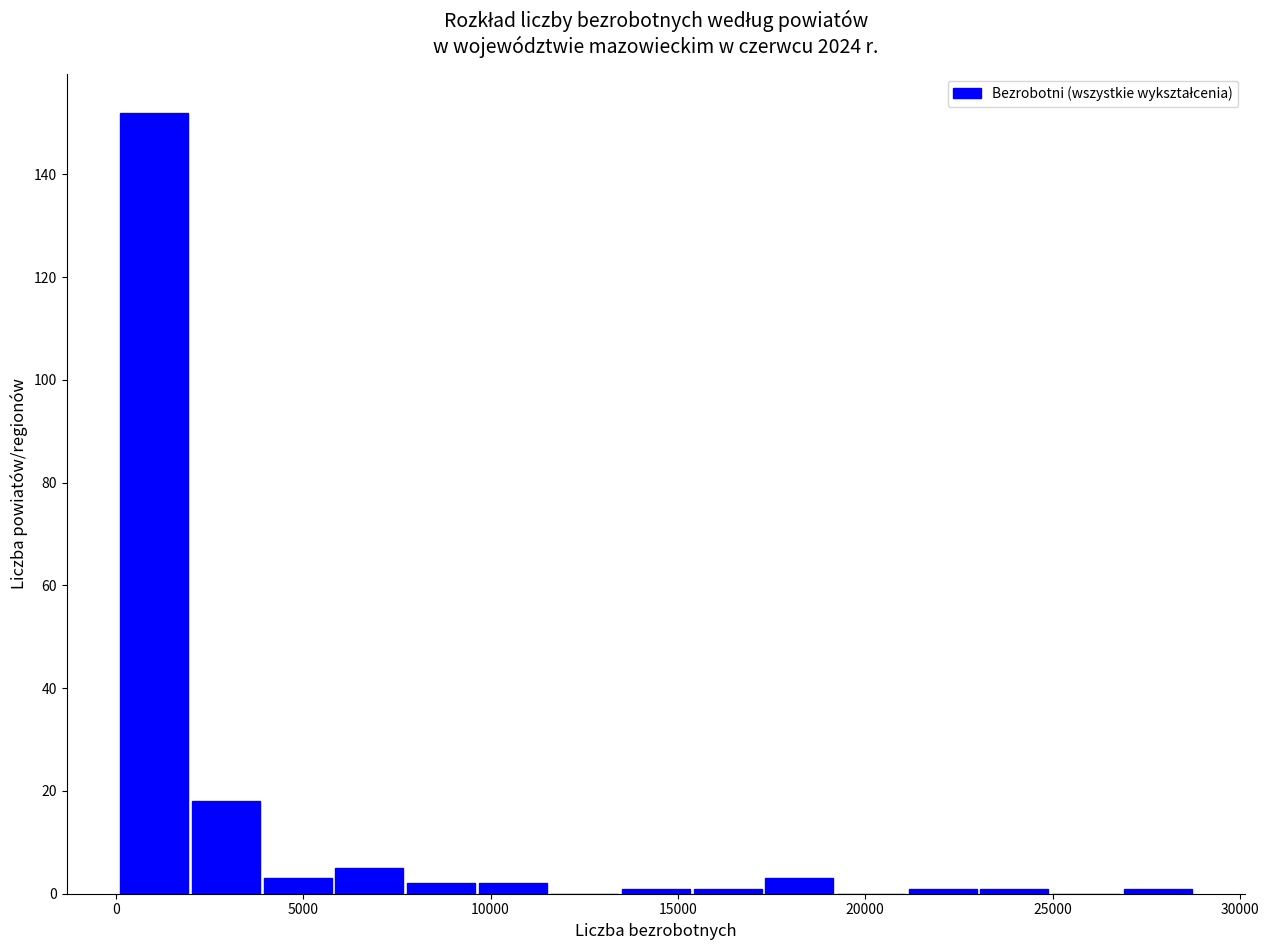

Around what value on the x-axis is the tallest bar? Give the approximate position of its centre, as read against the axis.

1000